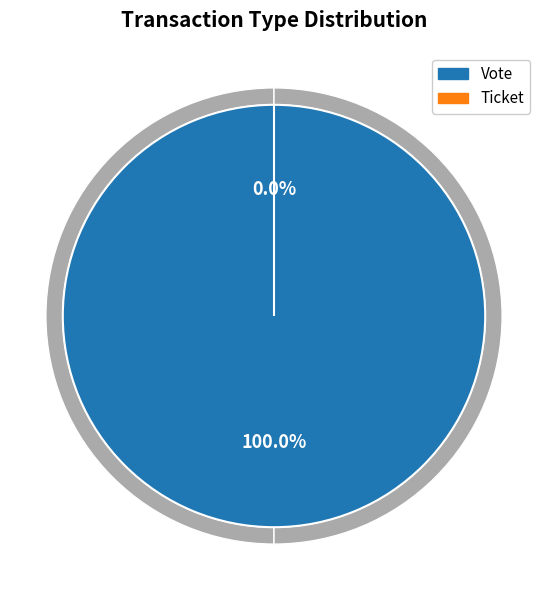

Does any single category account for the majority?

Yes